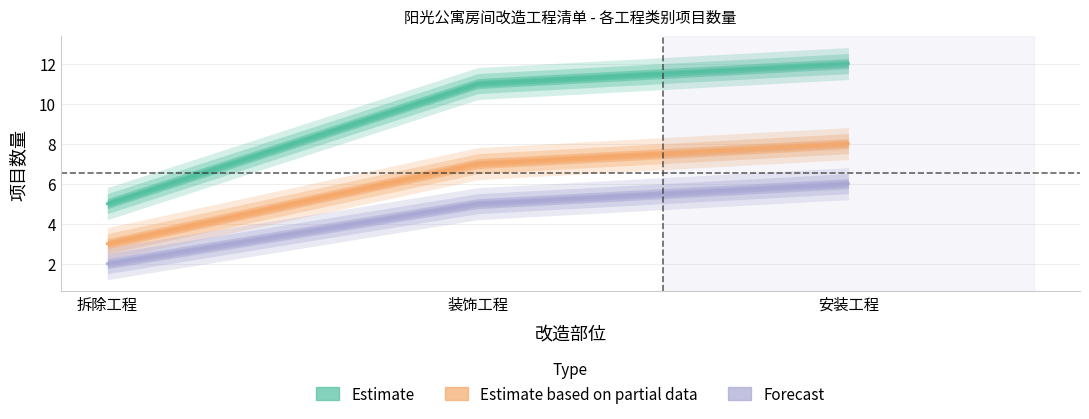

Which series has the largest total across all categories?

Estimate